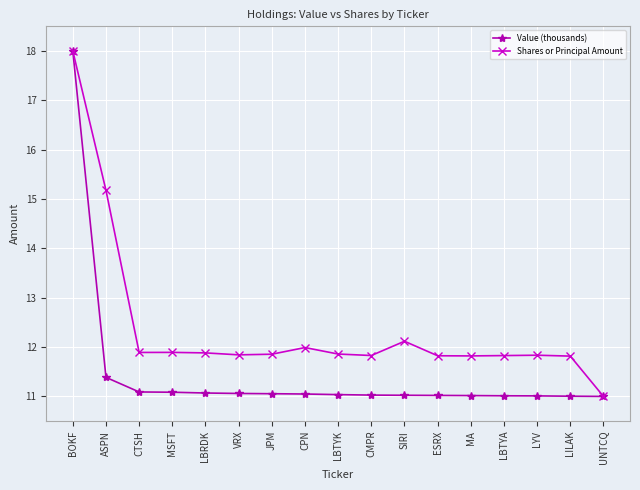

What is the total value across all series at ESRX?

22.8